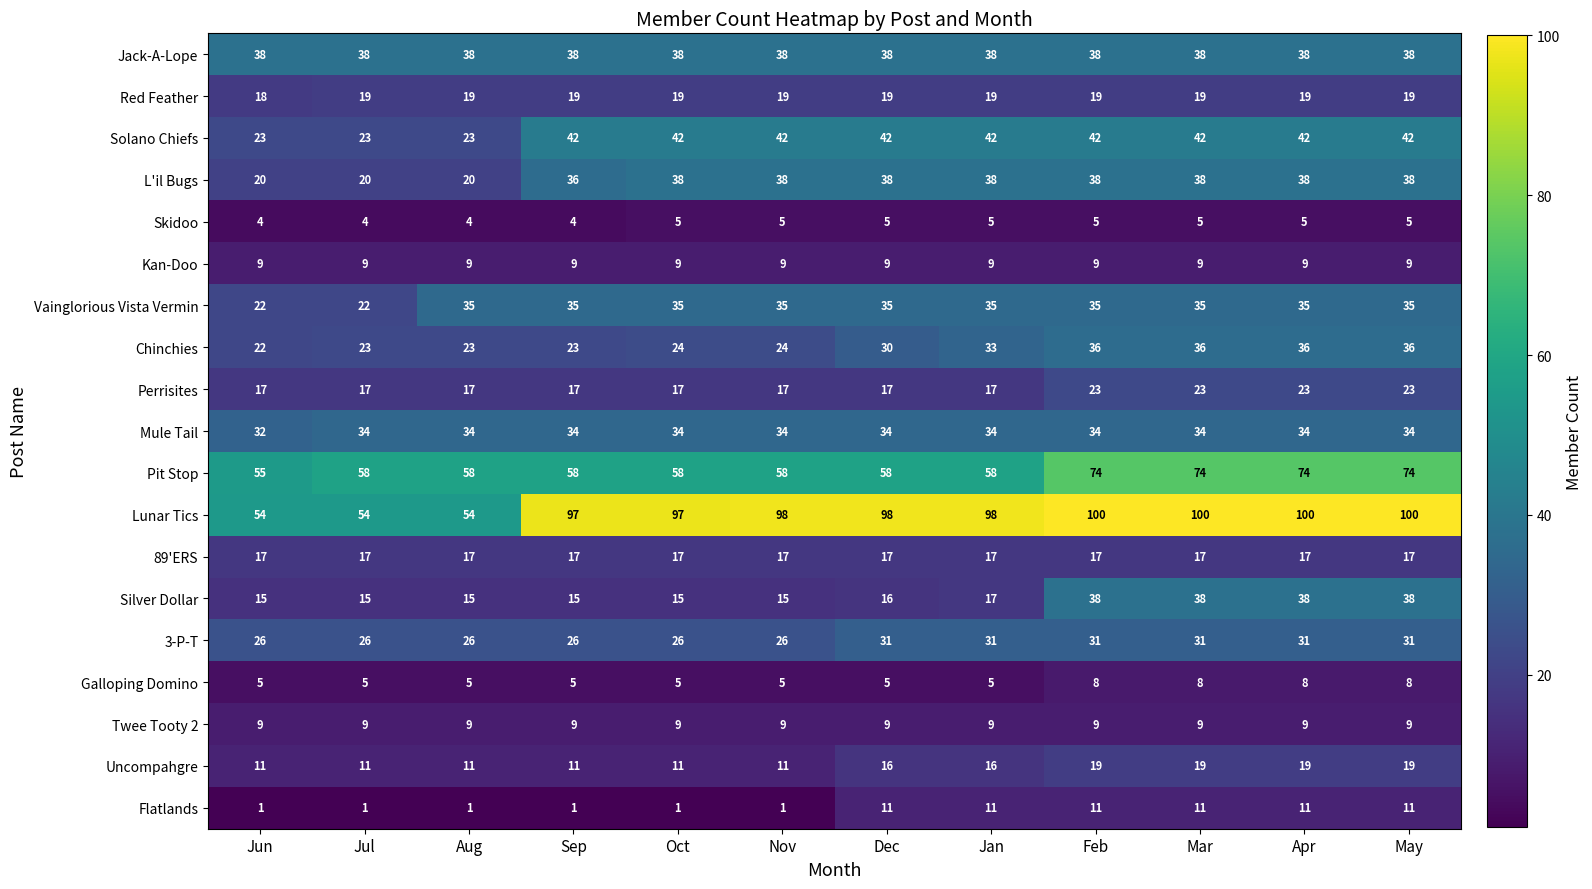

What is the approximate value of Lunar Tics at May, to the nearest 10?

100